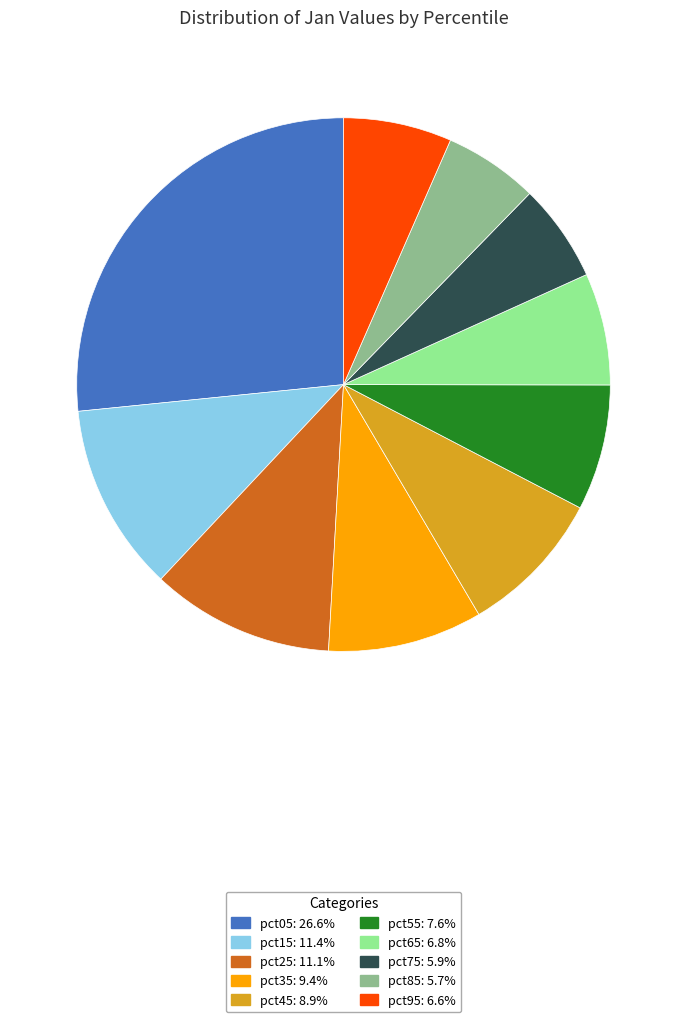

Count the number of slices in the pie.

10